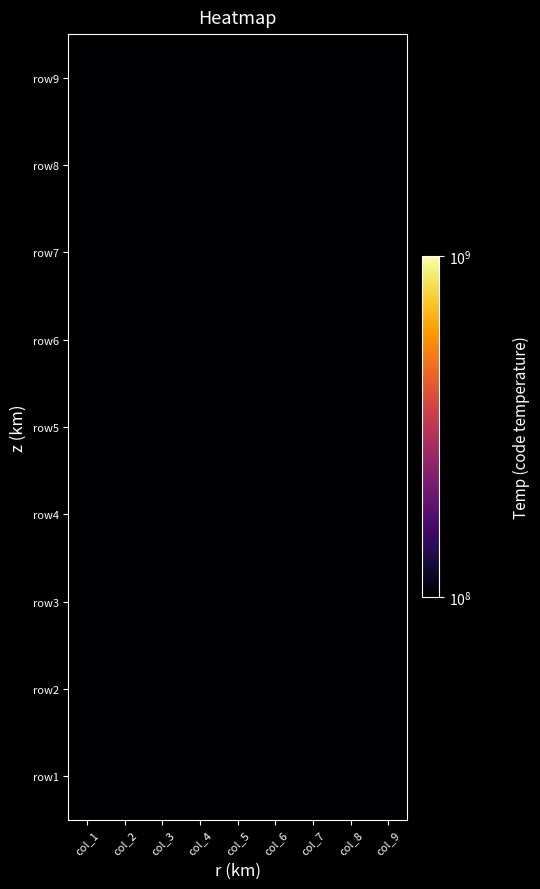

At how many categories does at least one series exceed 2?

9